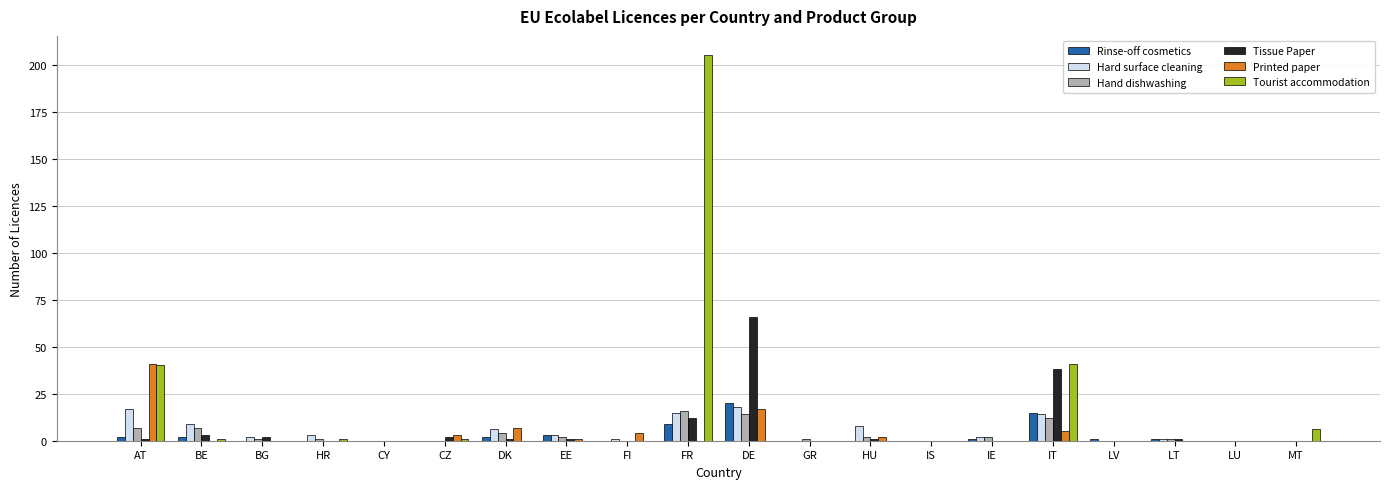

Between DE and LU, which series saw the biggest shift?

Tissue Paper